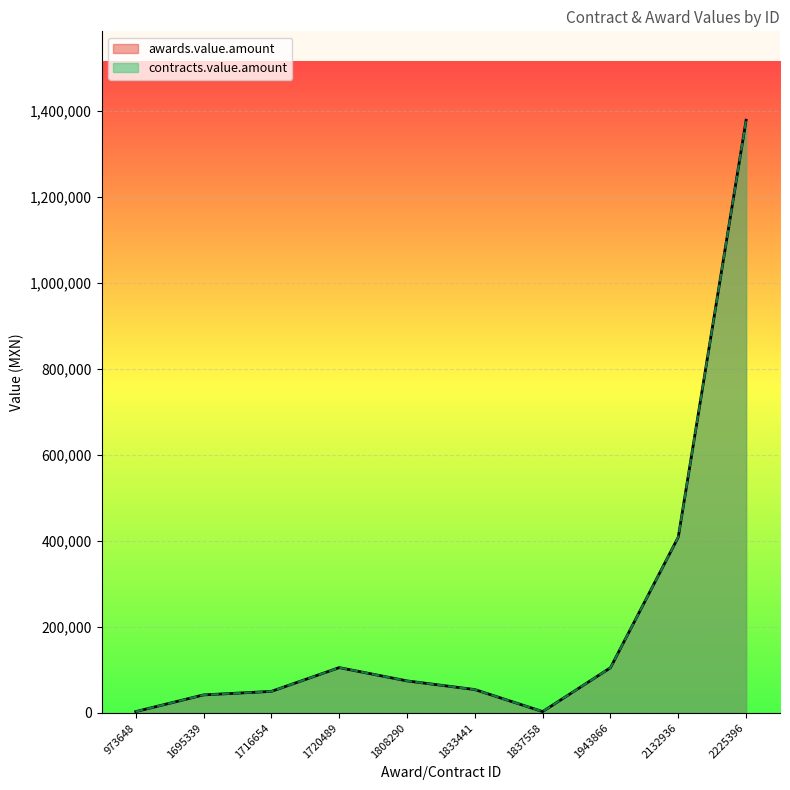

The value of contracts.value.amount at 1943866 is 176613.4. True or false?

False